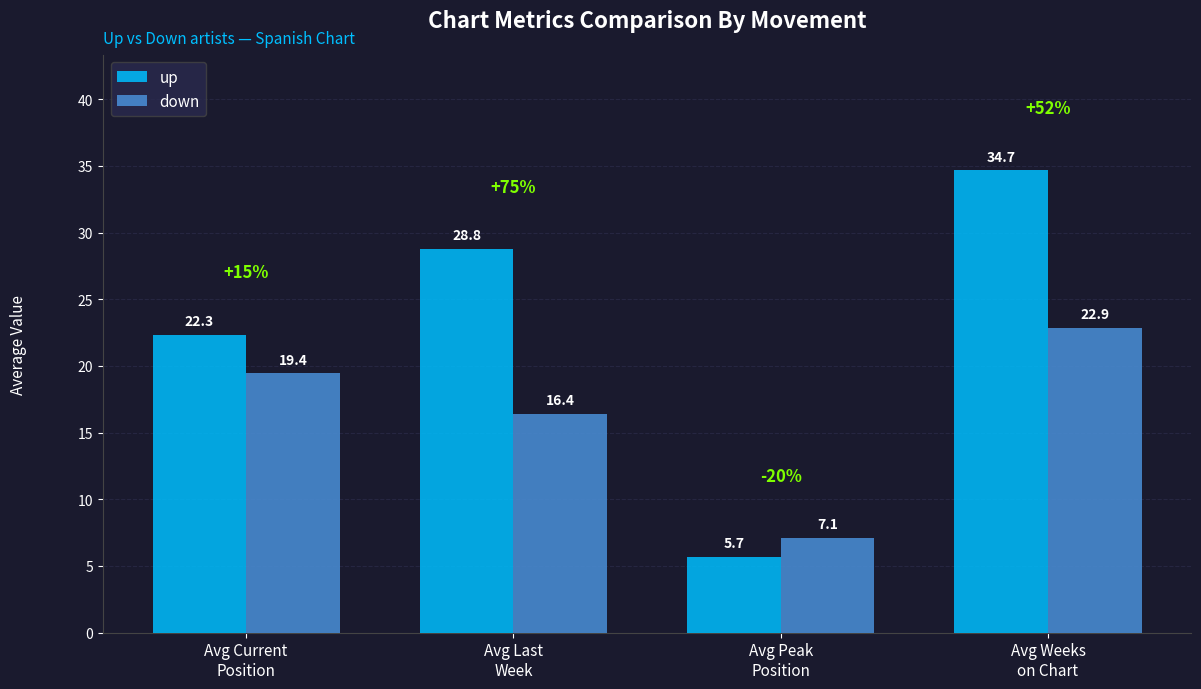

Reading left to right, what are all the values shown in this chart?

up: Avg Current
Position=22.3	Avg Last
Week=28.8	Avg Peak
Position=5.7	Avg Weeks
on Chart=34.7
down: Avg Current
Position=19.4	Avg Last
Week=16.4	Avg Peak
Position=7.1	Avg Weeks
on Chart=22.9